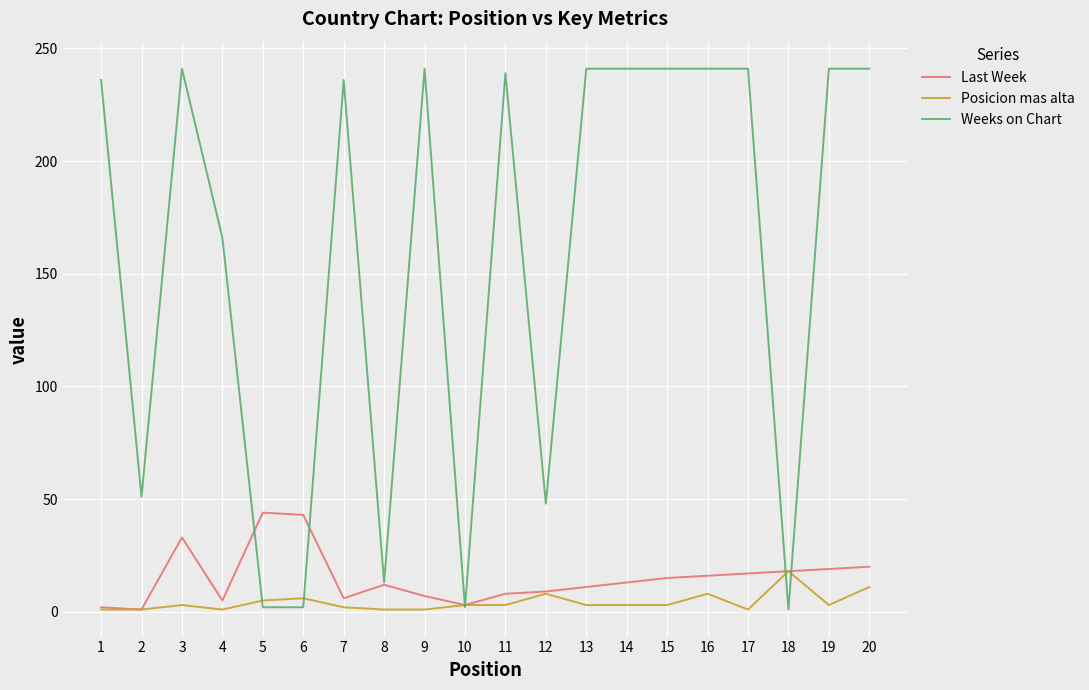

Which series has the largest total across all categories?

Weeks on Chart